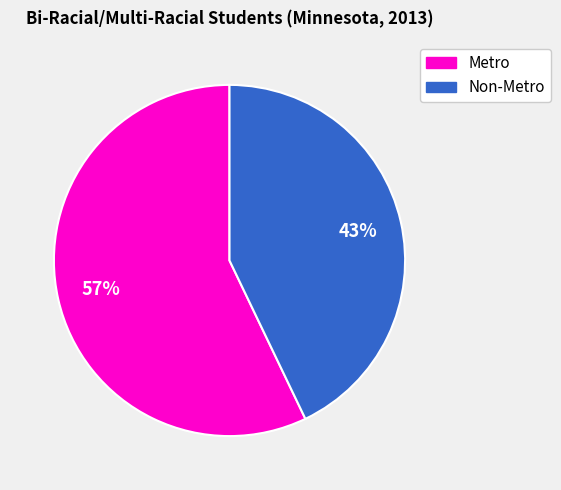

What is the smallest slice in the pie chart?

Non-Metro